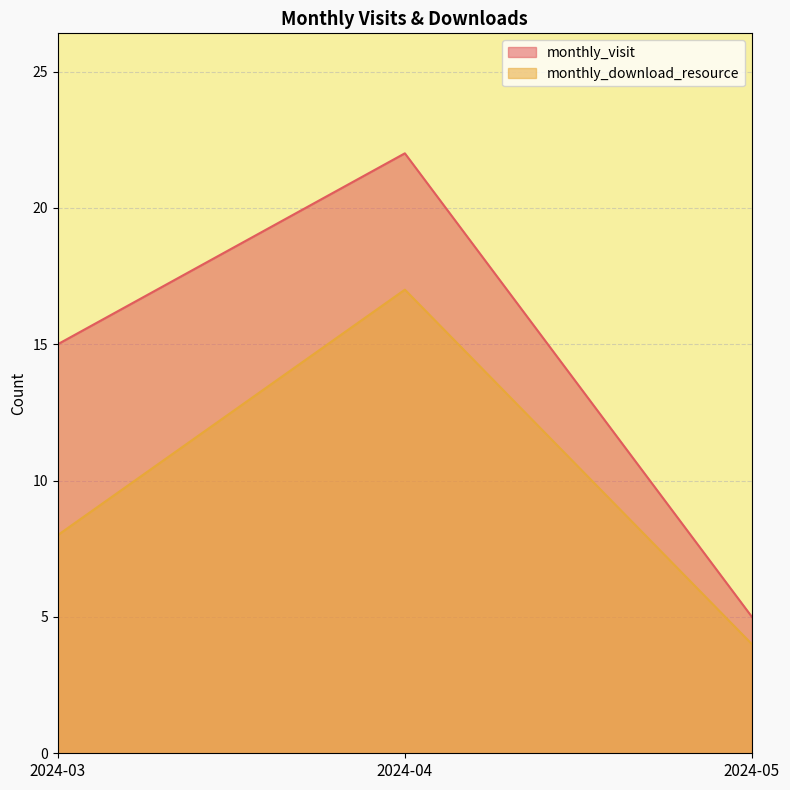

How many values in the monthly_visit series exceed 15?

1